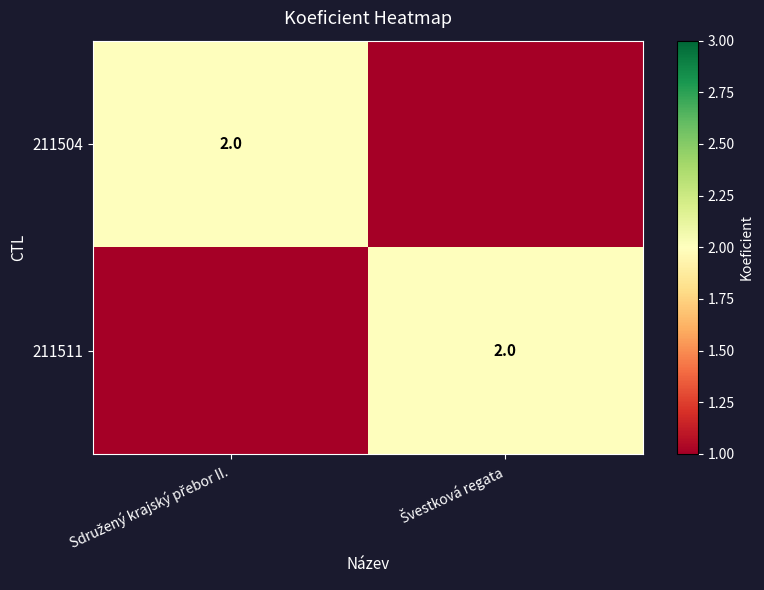

Which series has the largest range (max minus min)?

211504